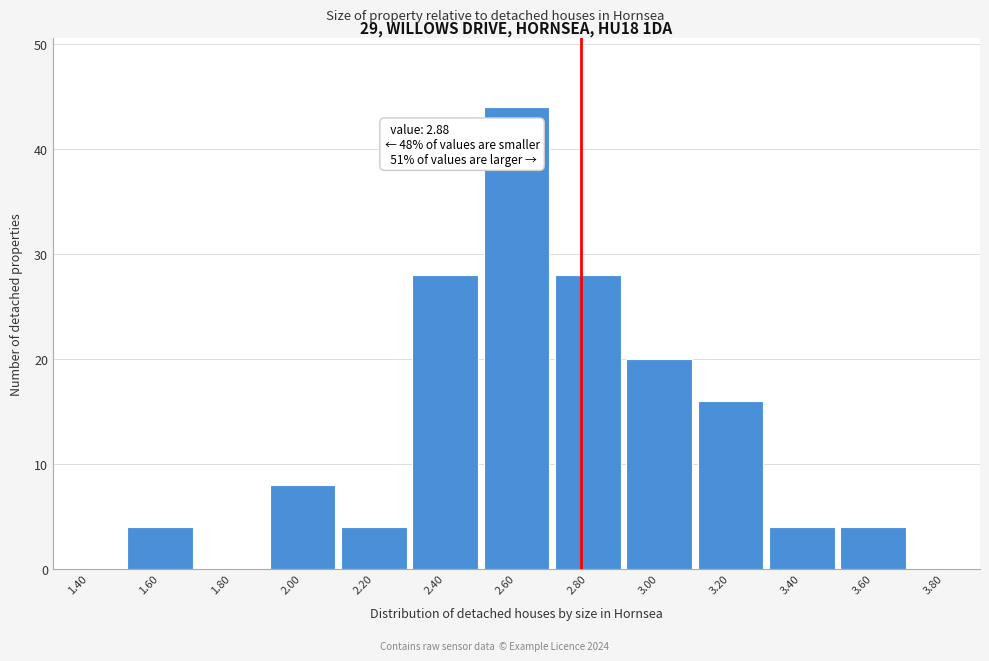

Reading left to right, list all the values displayed in this chart.

1.40=0	1.60=4	1.80=0	2.00=8	2.20=4	2.40=28	2.60=44	2.80=28	3.00=20	3.20=16	3.40=4	3.60=4	3.80=0